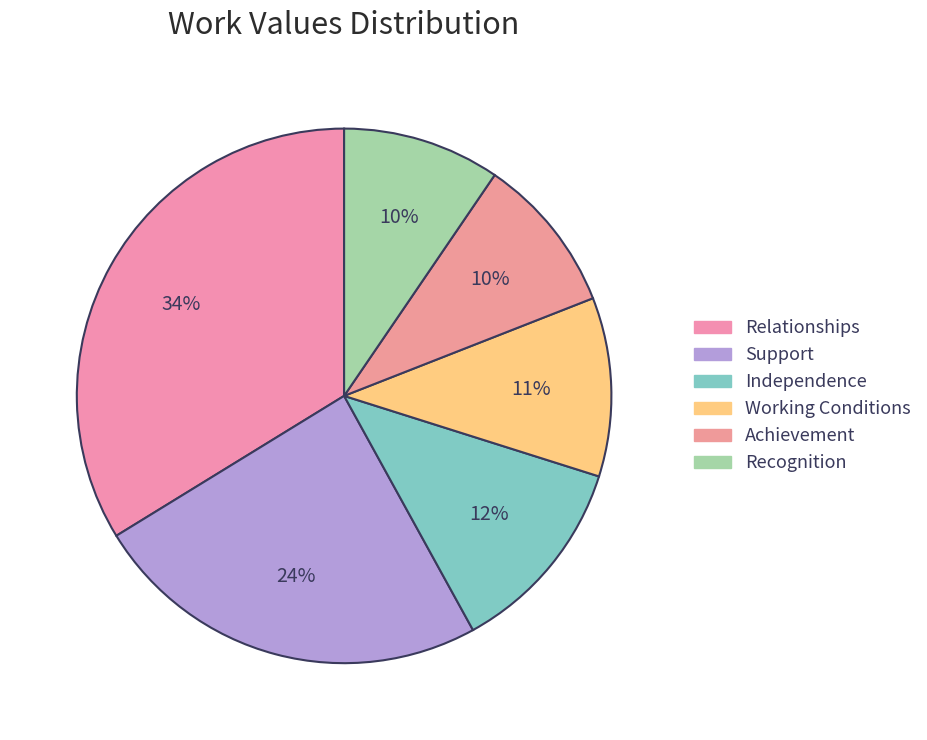

Does any single category account for the majority?

No